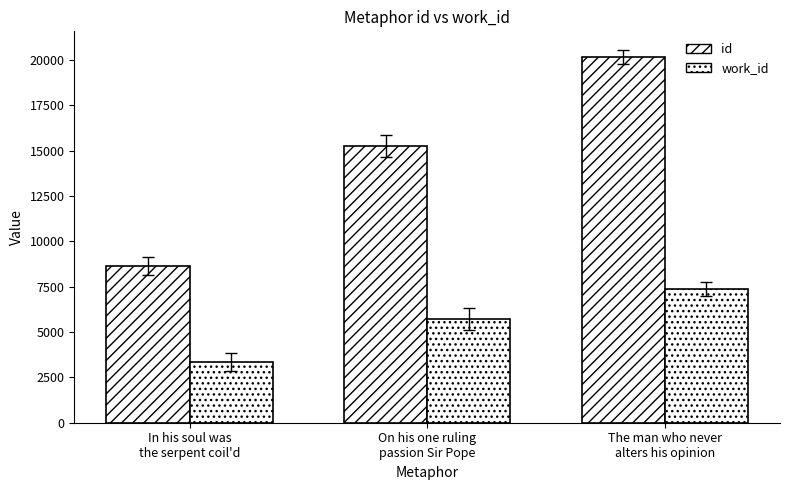

How many values in the work_id series are below 5709?

1